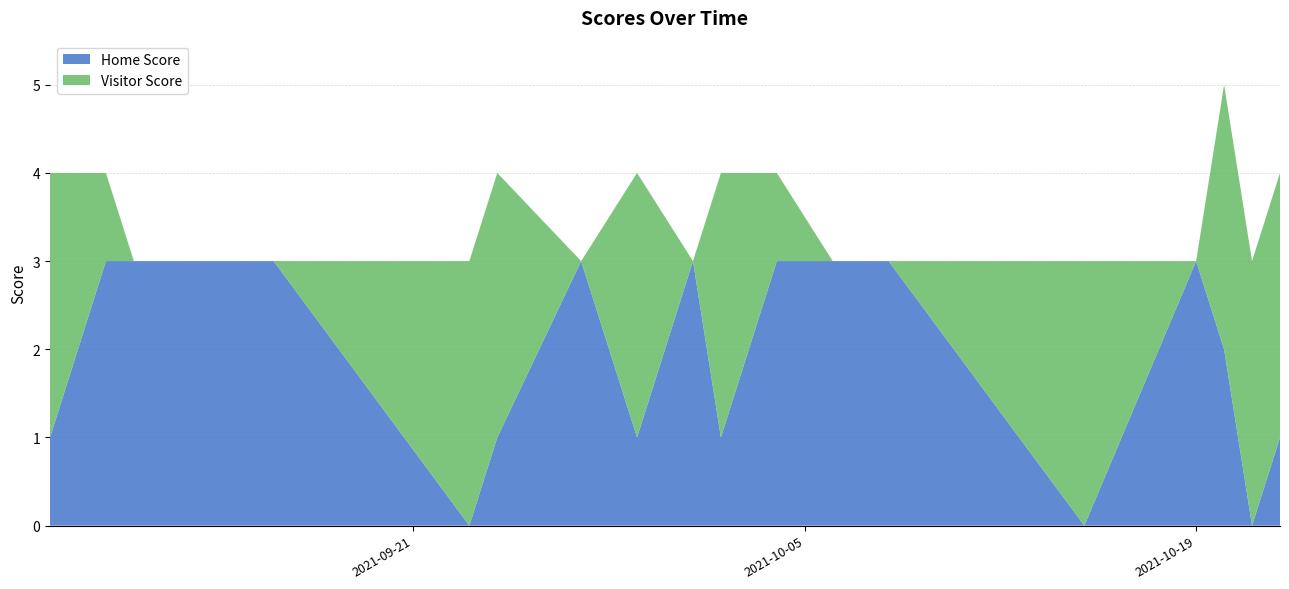

Reading left to right, what are all the values shown in this chart?

Home Score: 2021-09-08=1	2021-09-10=3	2021-09-11=3	2021-09-16=3	2021-09-23=0	2021-09-24=1	2021-09-27=3	2021-09-29=1	2021-10-01=3	2021-10-02=1	2021-10-04=3	2021-10-06=3	2021-10-08=3	2021-10-15=0	2021-10-19=3	2021-10-20=2	2021-10-21=0	2021-10-22=1
Visitor Score: 2021-09-08=3	2021-09-10=1	2021-09-11=0	2021-09-16=0	2021-09-23=3	2021-09-24=3	2021-09-27=0	2021-09-29=3	2021-10-01=0	2021-10-02=3	2021-10-04=1	2021-10-06=0	2021-10-08=0	2021-10-15=3	2021-10-19=0	2021-10-20=3	2021-10-21=3	2021-10-22=3